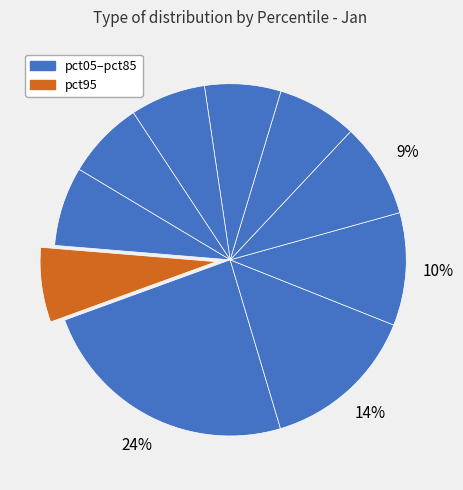

Count the number of slices in the pie.

10